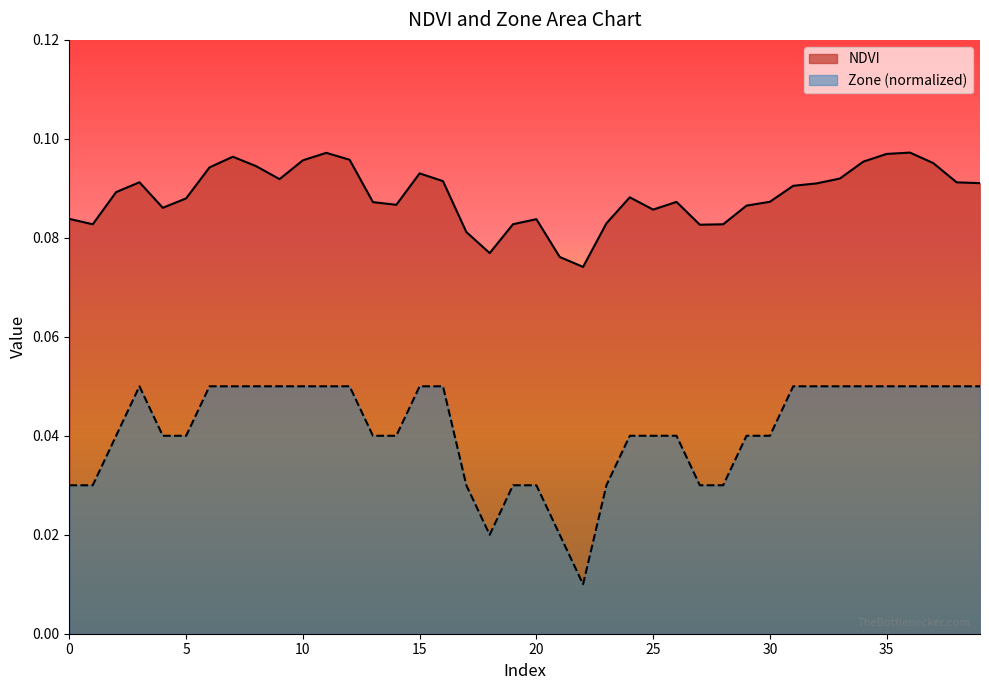

Does the chart display data point markers on the line(s)?

No